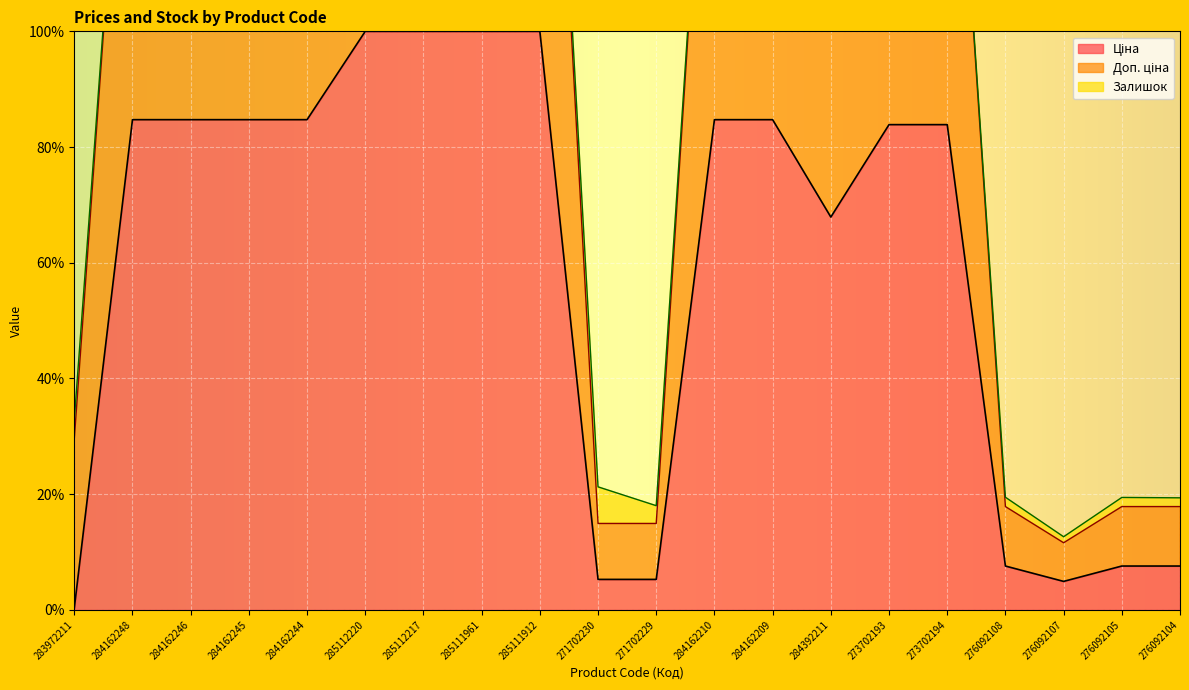

What position from the right is 273702194?

5